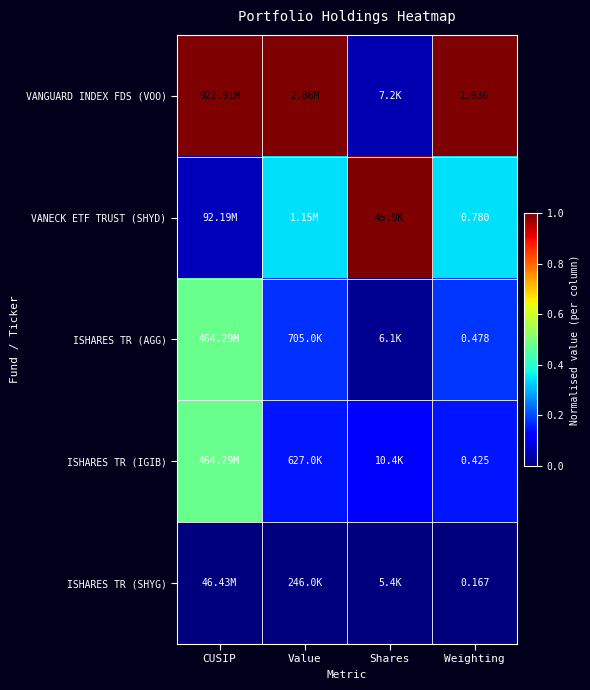

At Weighting, list the series in order from smallest to largest.

ISHARES TR (SHYG), ISHARES TR (IGIB), ISHARES TR (AGG), VANECK ETF TRUST (SHYD), VANGUARD INDEX FDS (VOO)